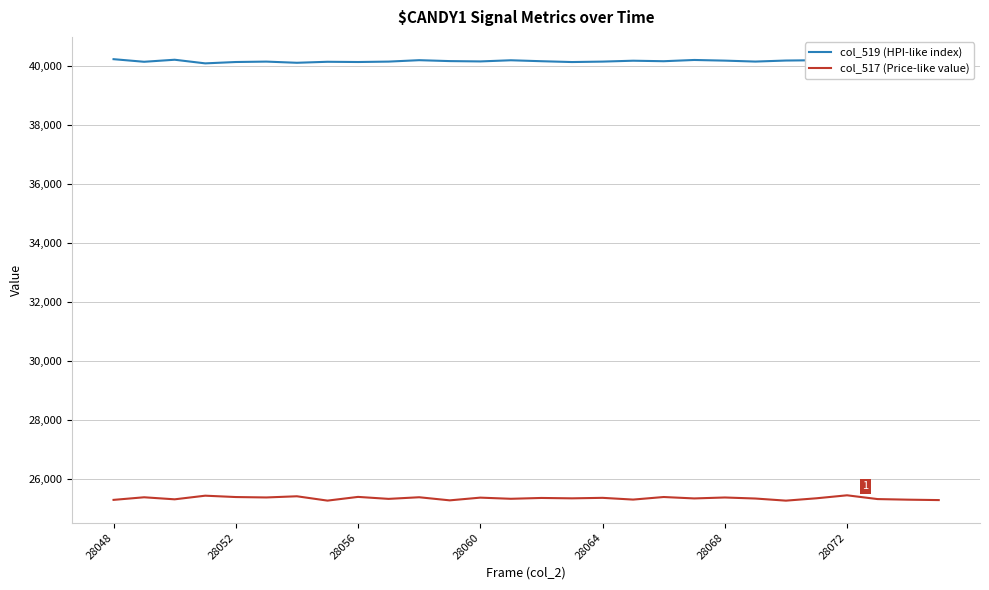

Rank the series by their average value, from lowest to highest.

col_517 (Price-like value), col_519 (HPI-like index)